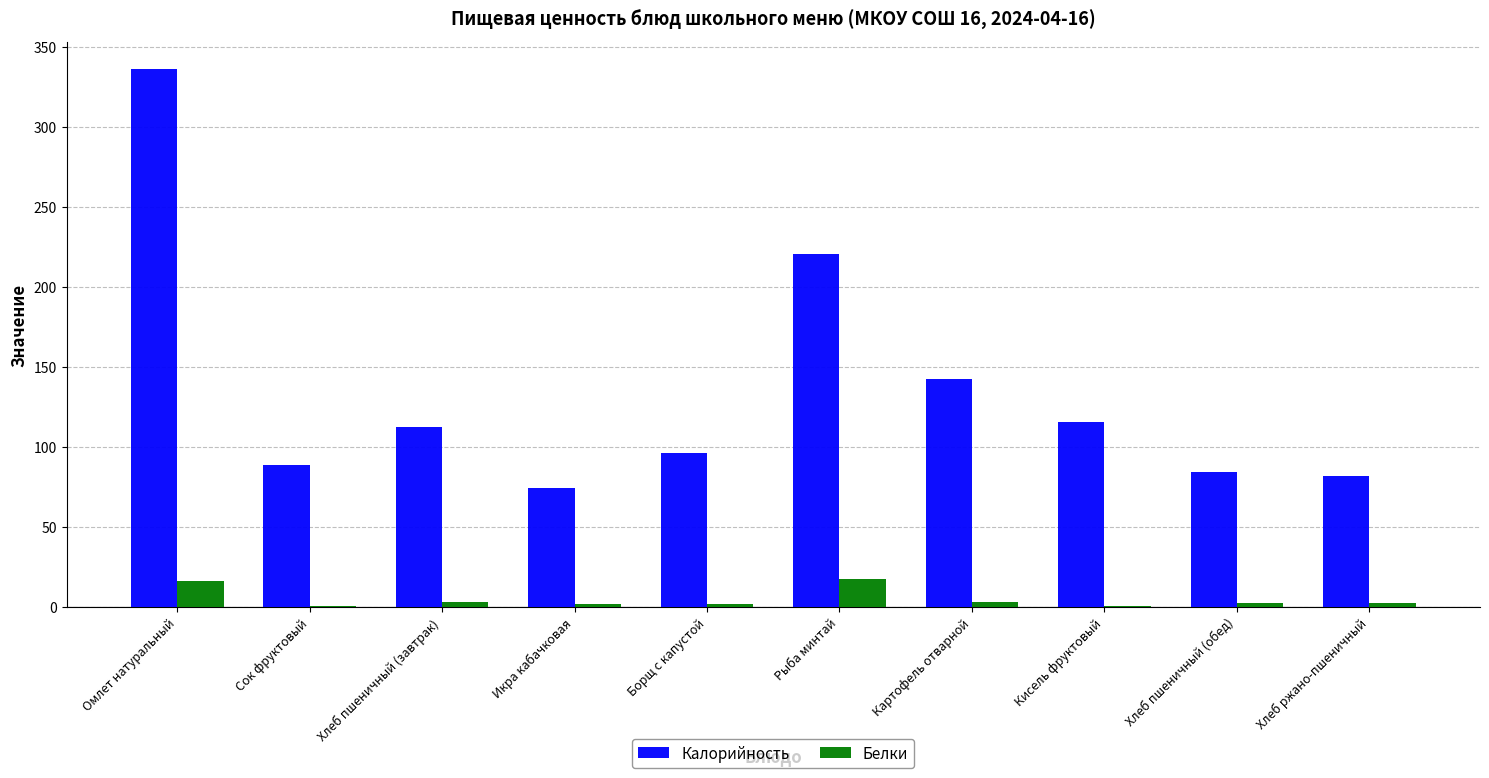

At which label is Калорийность closest to 205?

Рыба минтай